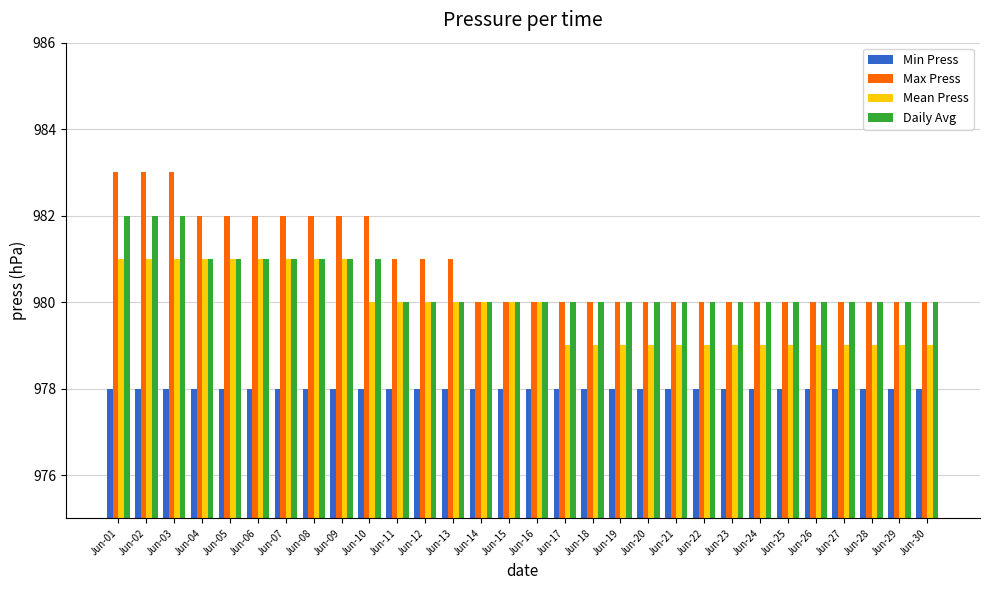

What is the sum of the Mean Press values at Jun-04 and Jun-15?

1961